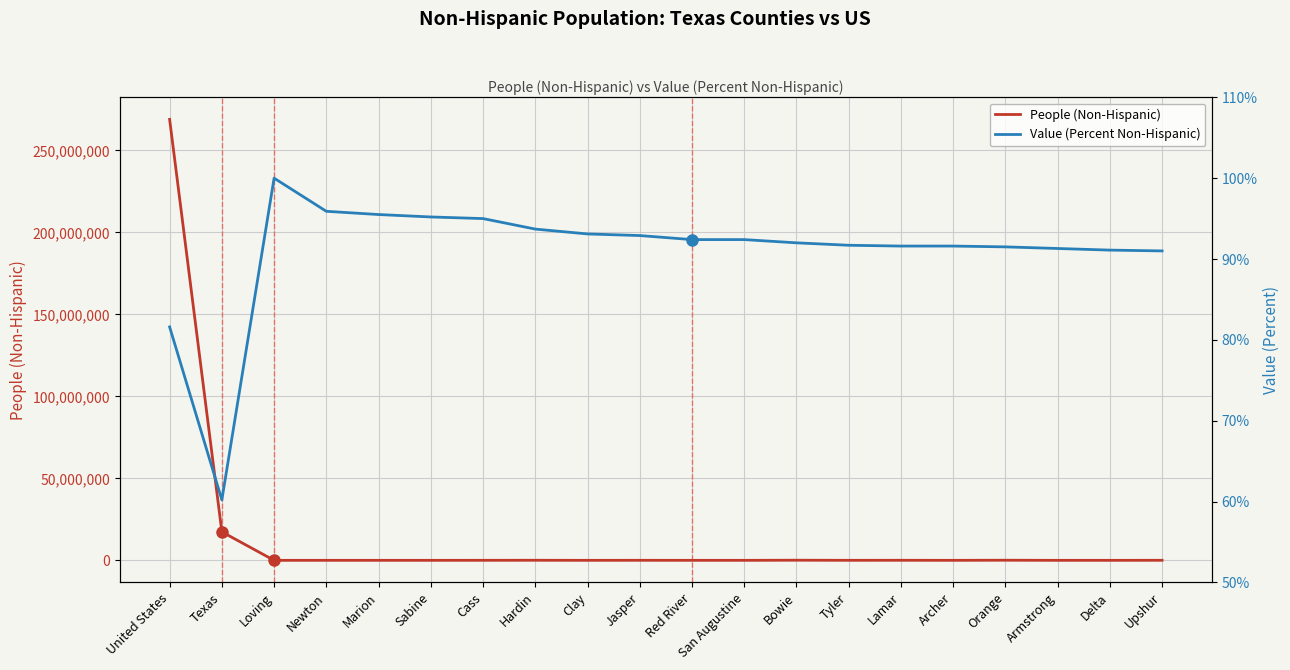

At which label does People (Non-Hispanic) first exceed 18366?

United States